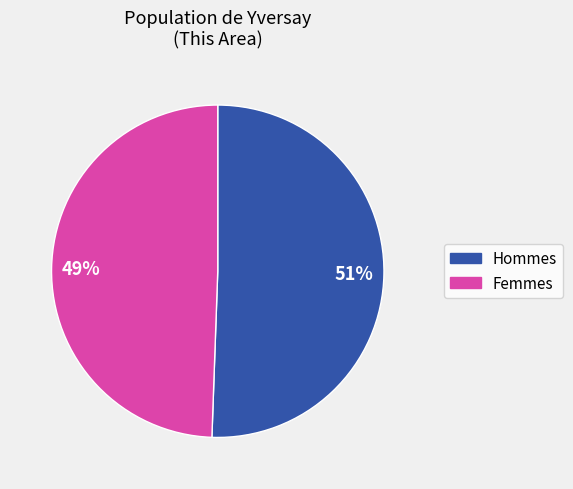

Does any single category account for the majority?

Yes